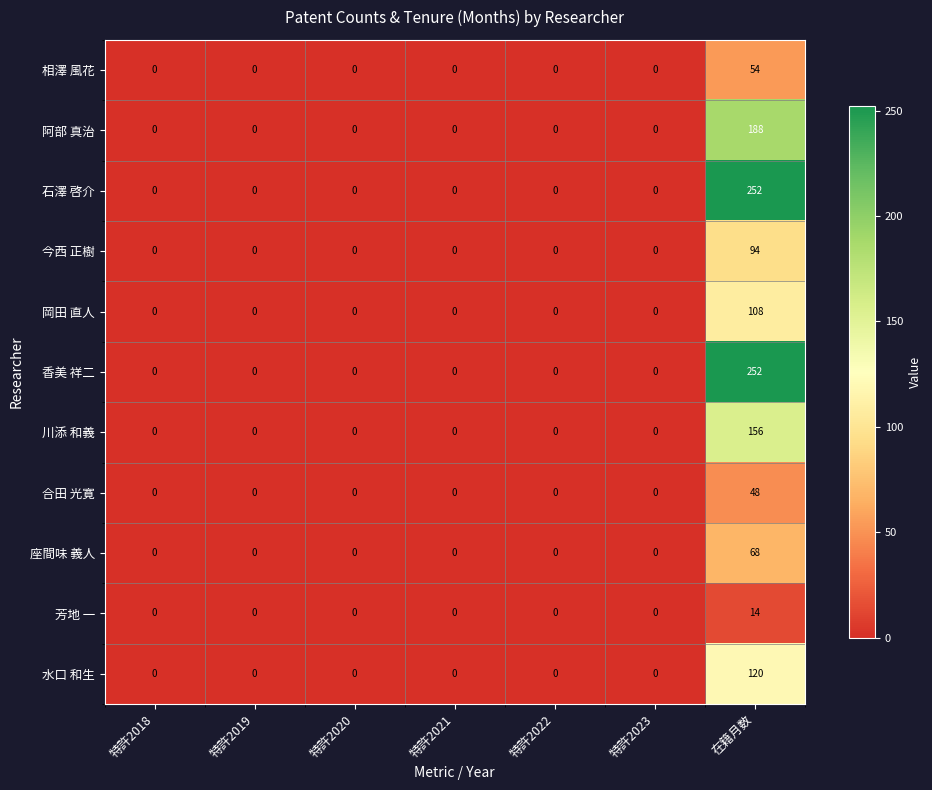

What is the highest value of the 川添 和義 series?

156